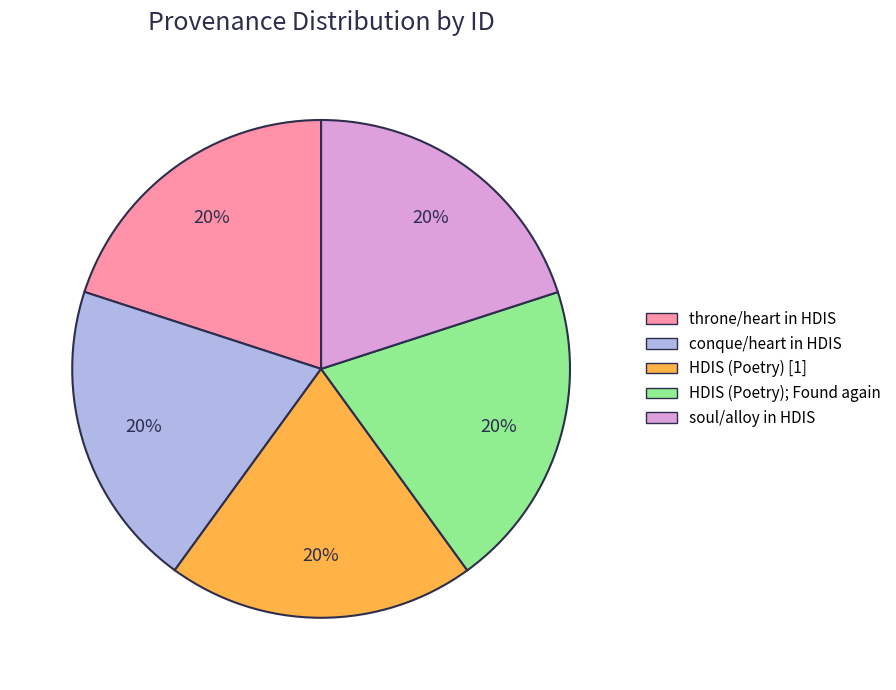

How many segments does this pie chart have?

5